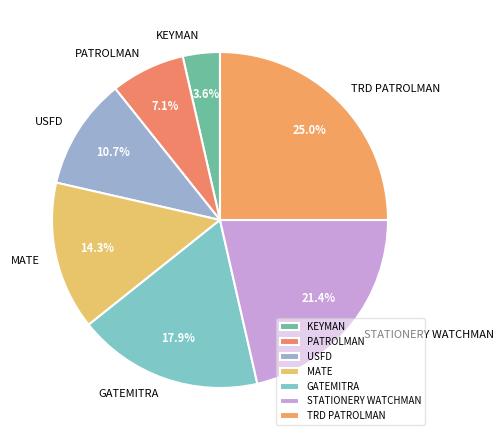

Combined, do TRD PATROLMAN and PATROLMAN account for over 50%?

No